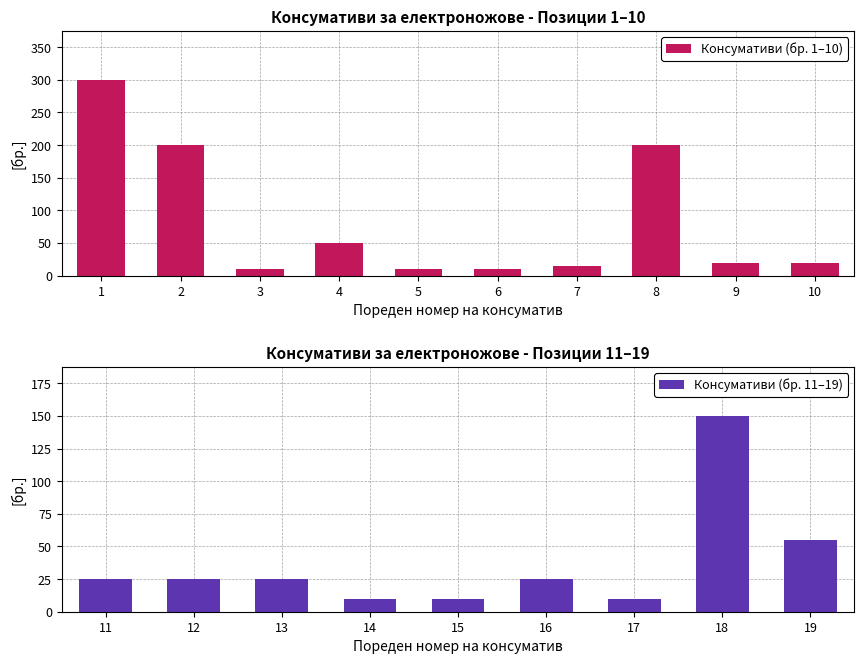

Does the chart contain stacked bars?

No